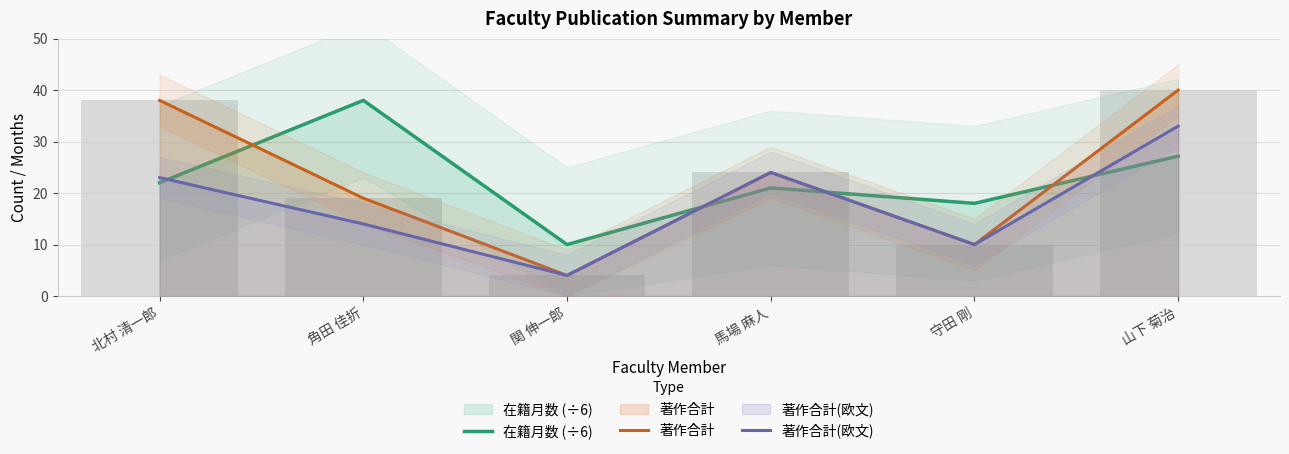

What is the minimum value shown in the chart?

4.0